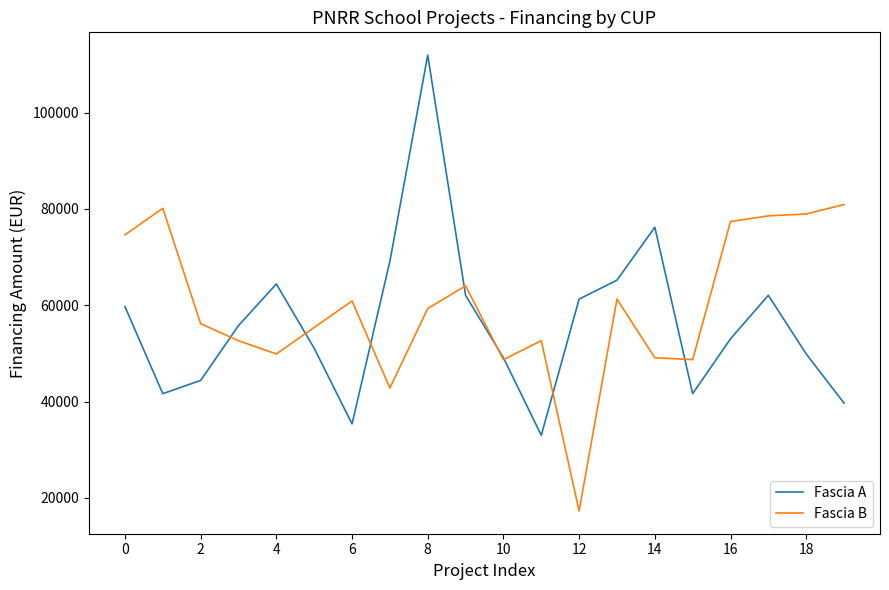

What is the maximum value shown in the chart?

111949.1